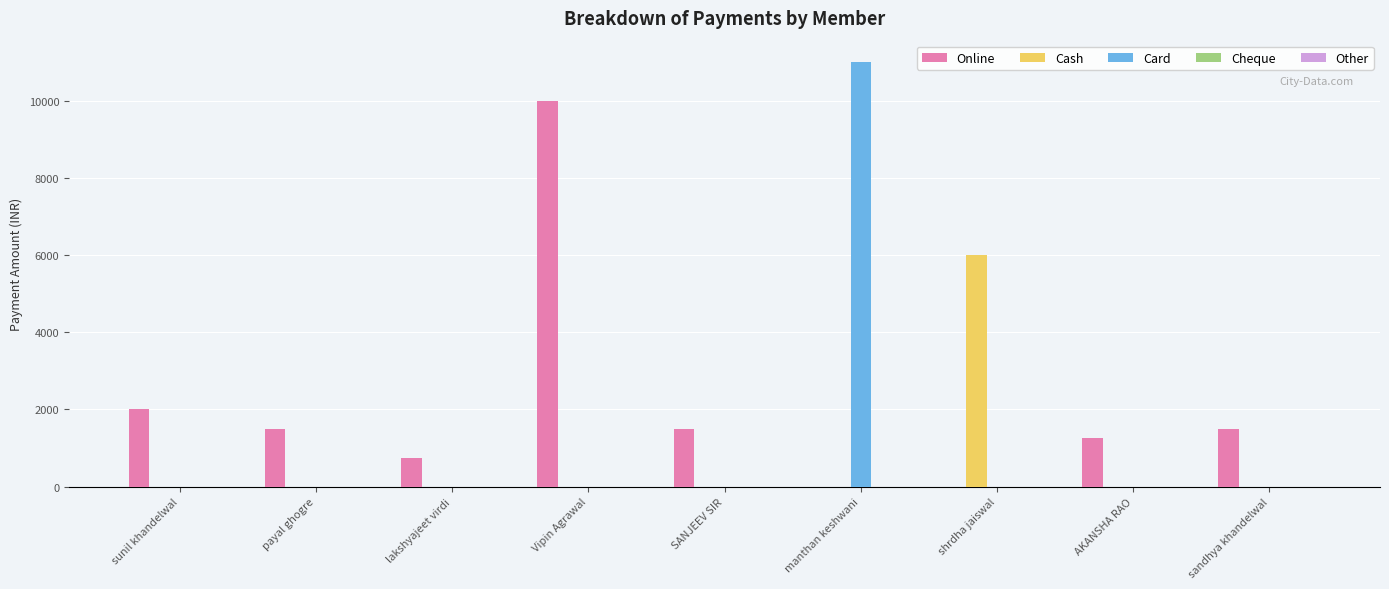

Count the number of categories in the chart.

9